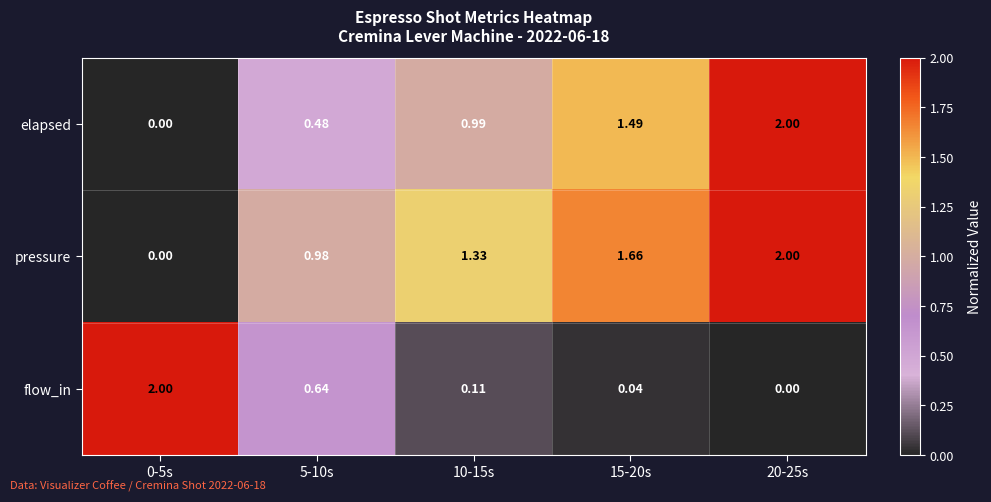

Rank the series by their average value, from highest to lowest.

pressure, elapsed, flow_in